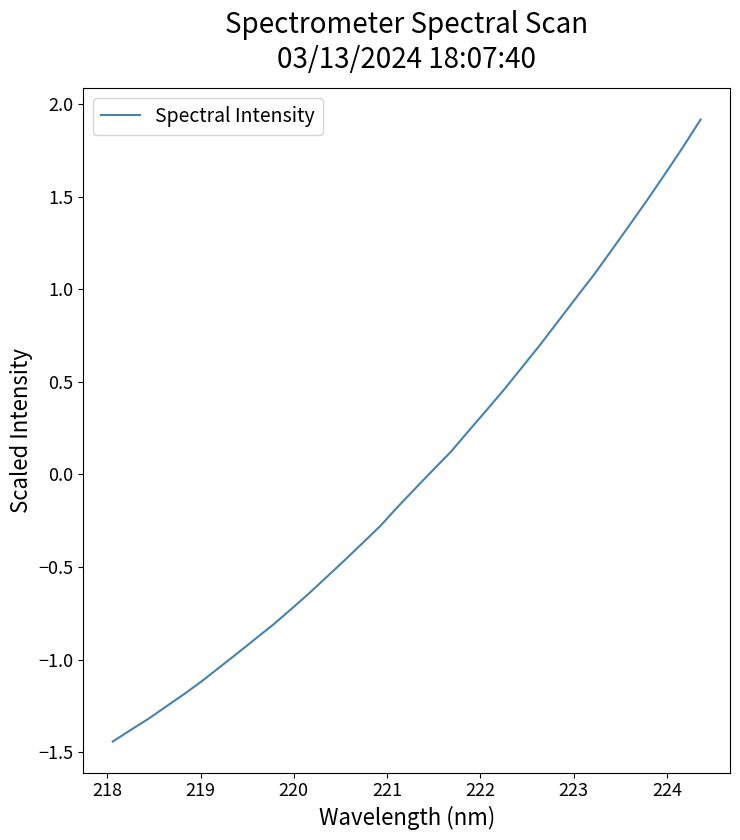

What is the maximum value shown in the chart?

1.9